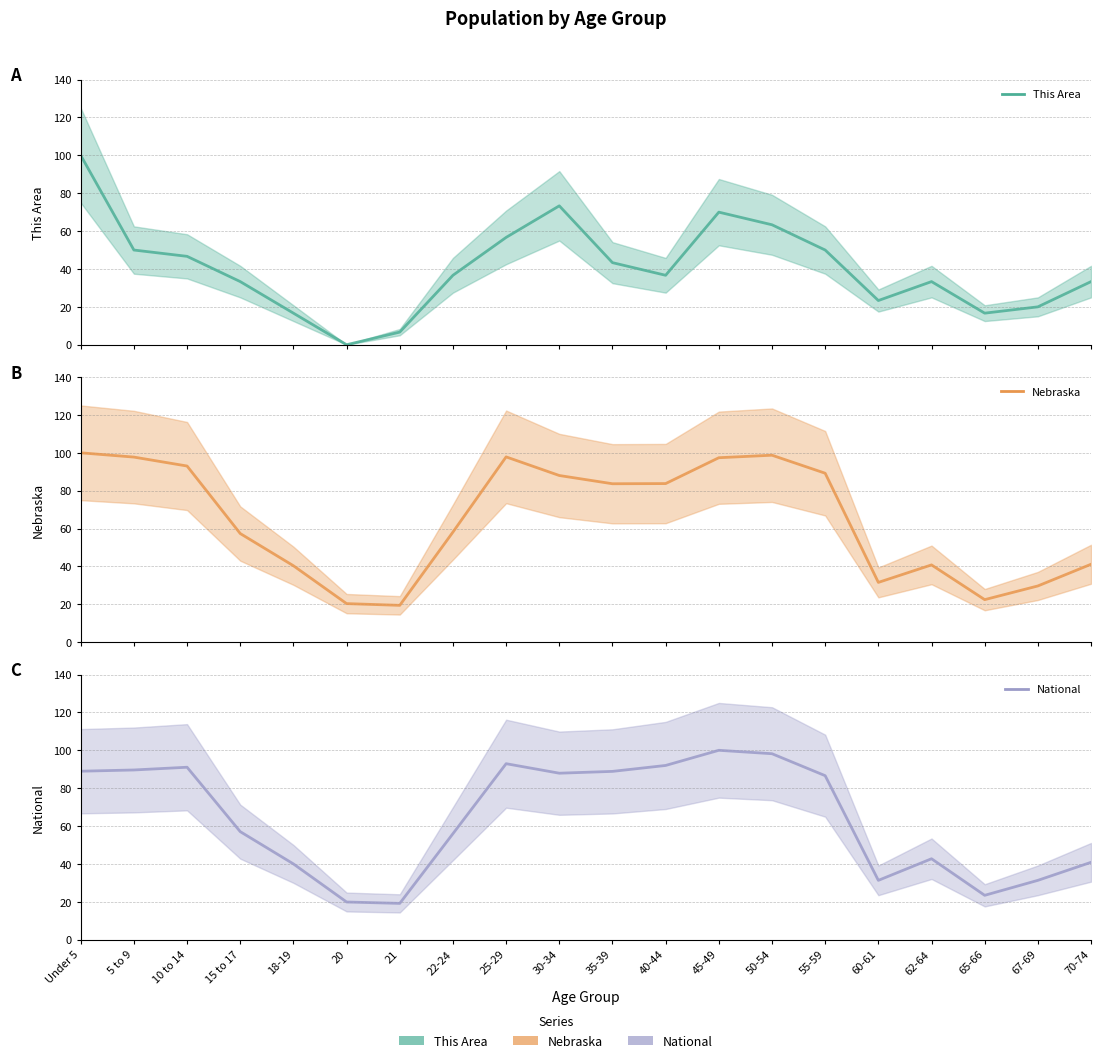

Reading left to right, what are all the values shown in this chart?

This Area: 100.0	50.0	46.7	33.3	16.7	0.0	6.7	36.7	56.7	73.3	43.3	36.7	70.0	63.3	50.0	23.3	33.3	16.7	20.0	33.3
Nebraska: 100.0	97.7	93.0	57.4	40.4	20.4	19.5	58.2	97.9	88.0	83.7	83.8	97.4	98.7	89.2	31.6	40.8	22.5	29.7	41.2
National: 89.0	89.6	91.1	57.0	40.0	19.9	19.2	56.0	92.9	87.9	88.9	92.0	100.0	98.2	86.6	31.3	42.7	23.4	31.3	40.9